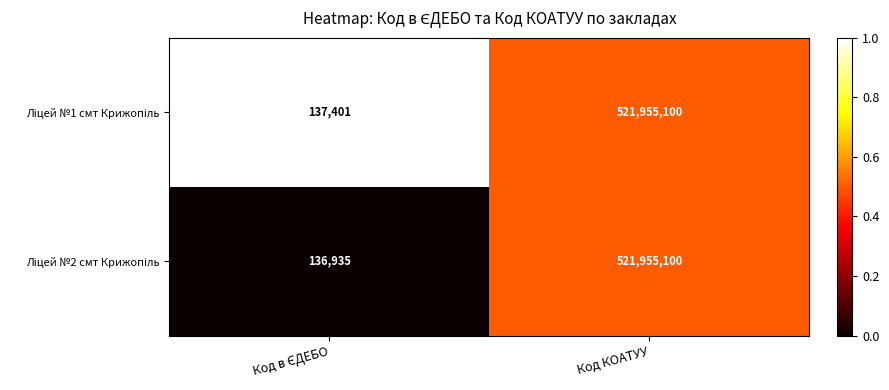

Which label corresponds to the largest value in the chart?

Код КОАТУУ